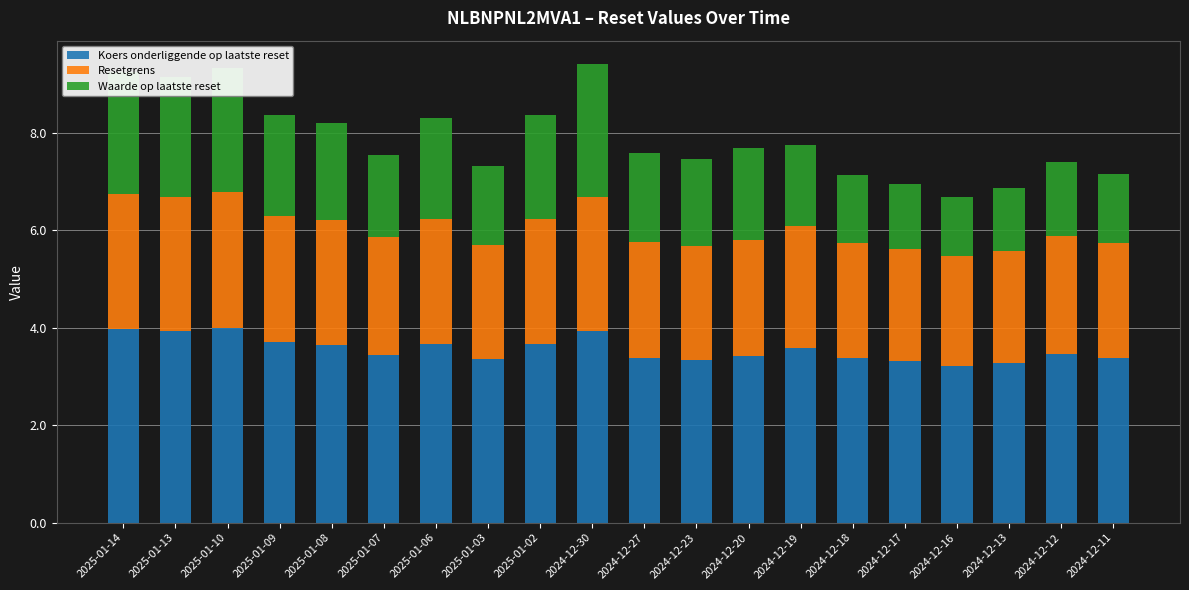

What is the total value across all series at 2024-12-19?

7.8